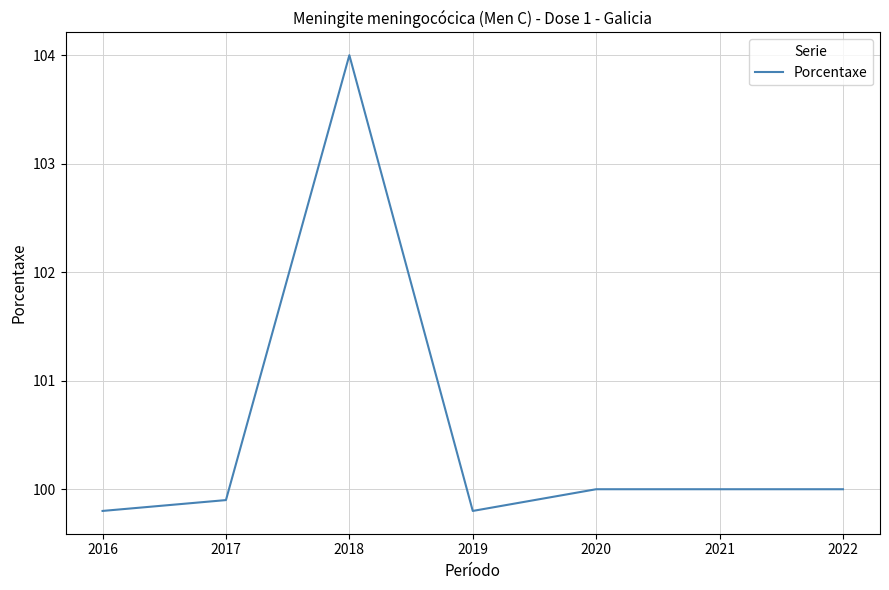

Which has a higher value, 2019 or 2020?

2020